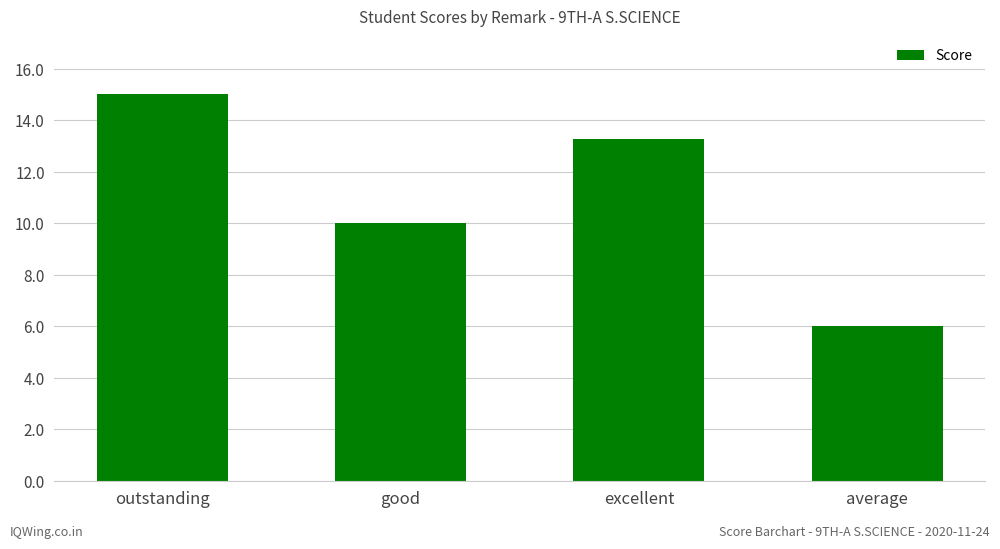

Count the values in the range 10 to 15.

3